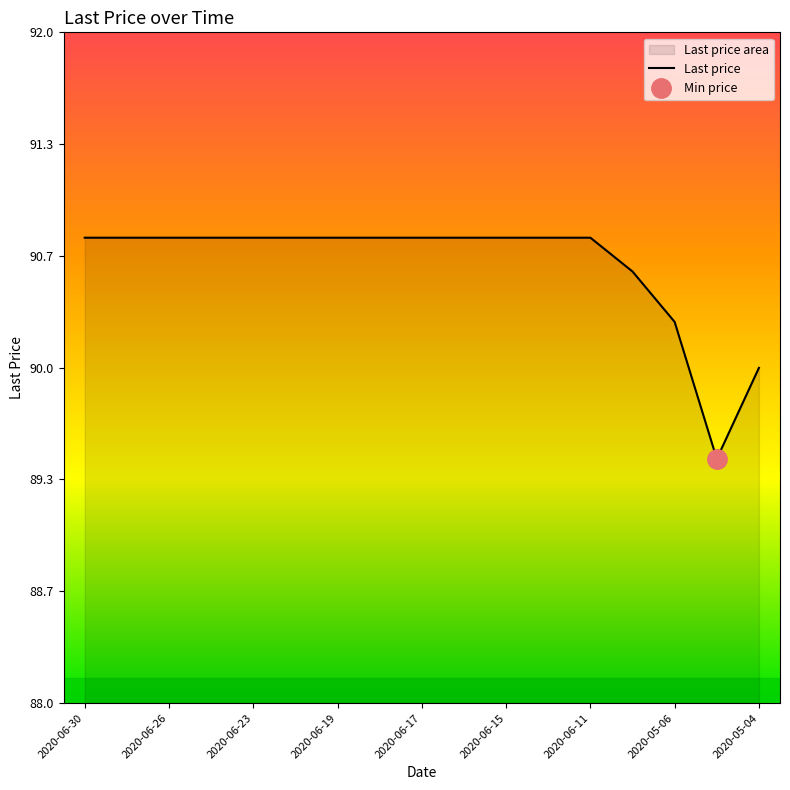

The Last price series shows 50.2 at 2020-06-30. True or false?

False